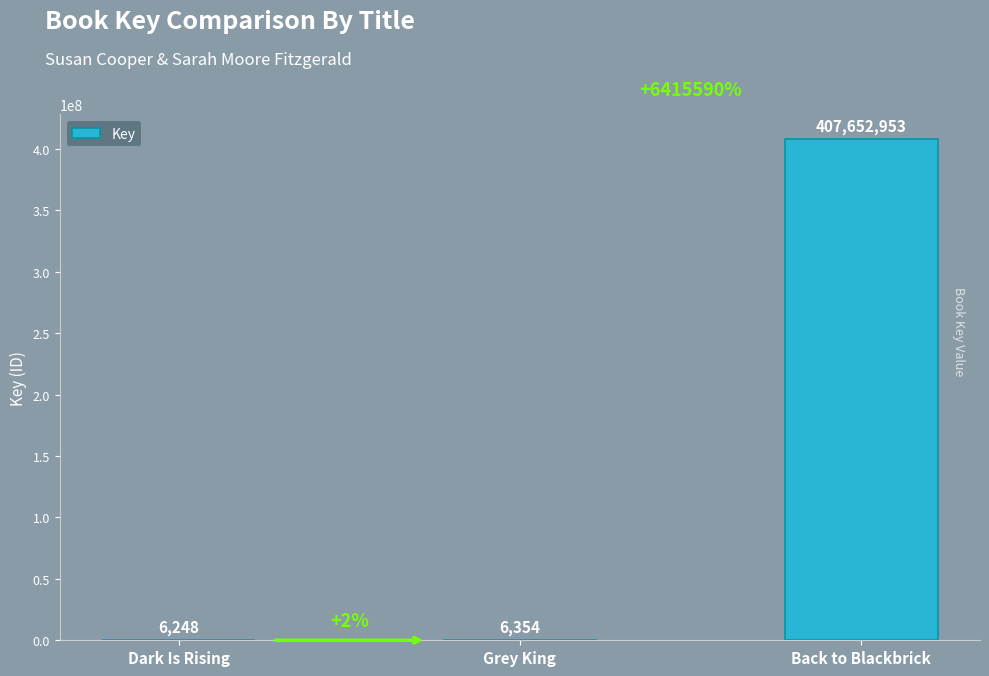

What is the difference between the values at Dark Is Rising and Back to Blackbrick?

407646705